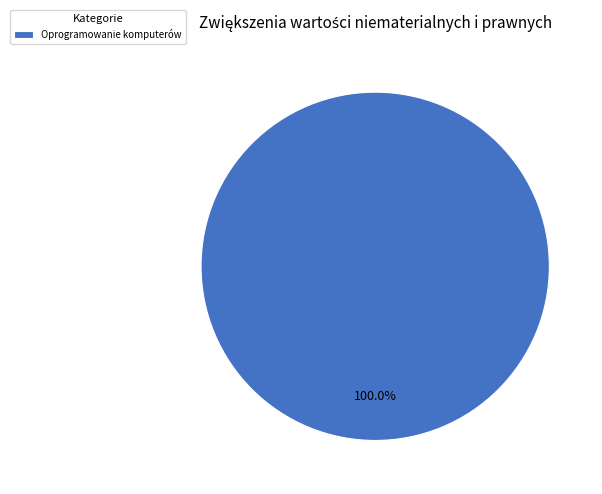

Does any single category account for the majority?

Yes